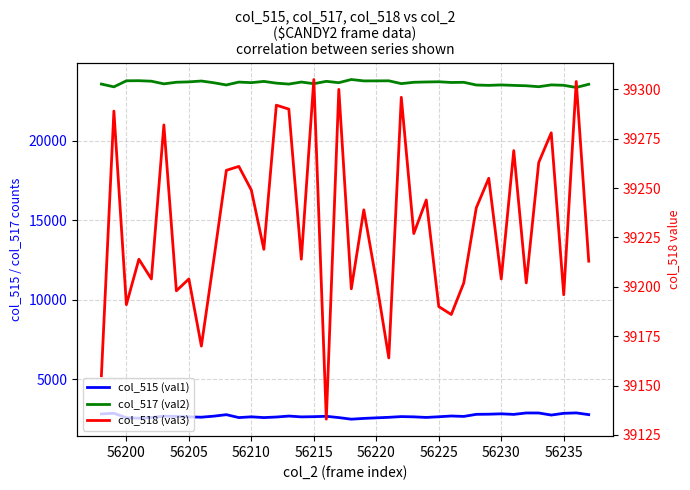

Is this an area chart (filled region under the line)?

No